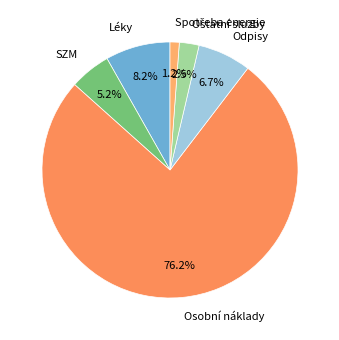

How many segments does this pie chart have?

6